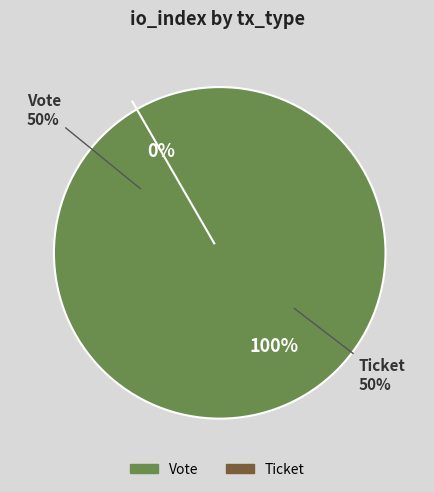

What is the majority slice?

Vote